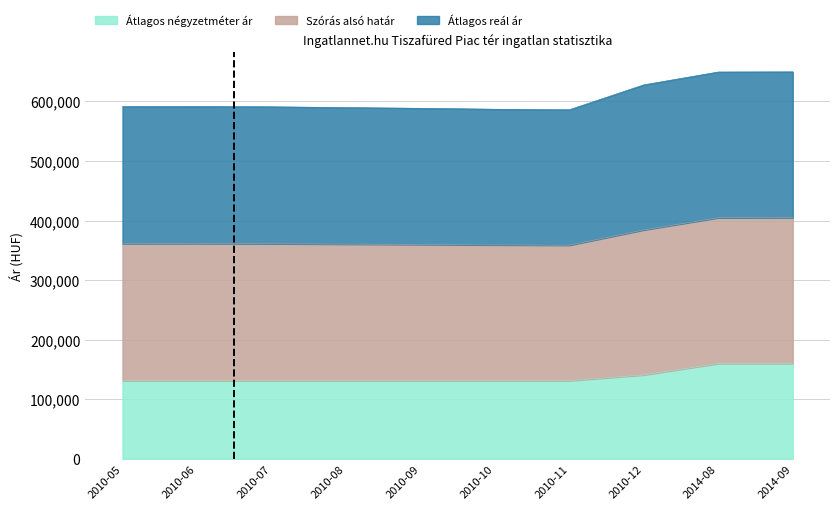

What position from the right is 2010-10?

5